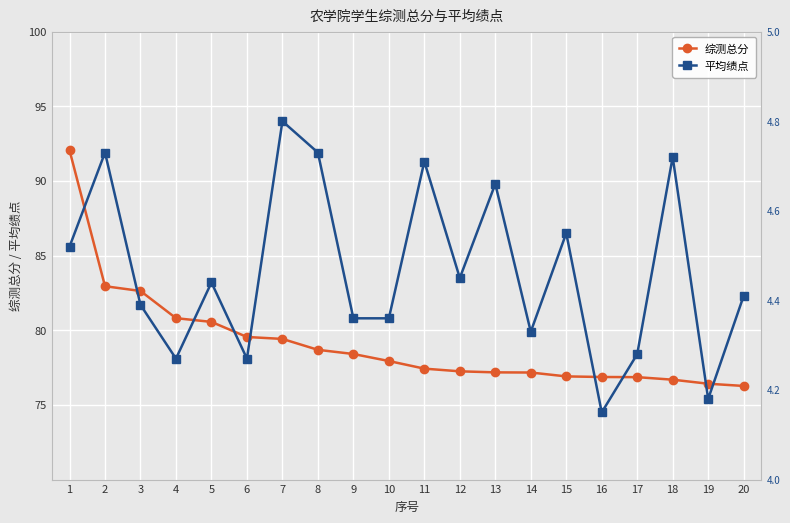

List the labels in order of 平均绩点 value, largest first.

7, 2, 8, 18, 11, 13, 15, 1, 12, 5, 20, 3, 9, 10, 14, 17, 4, 6, 19, 16